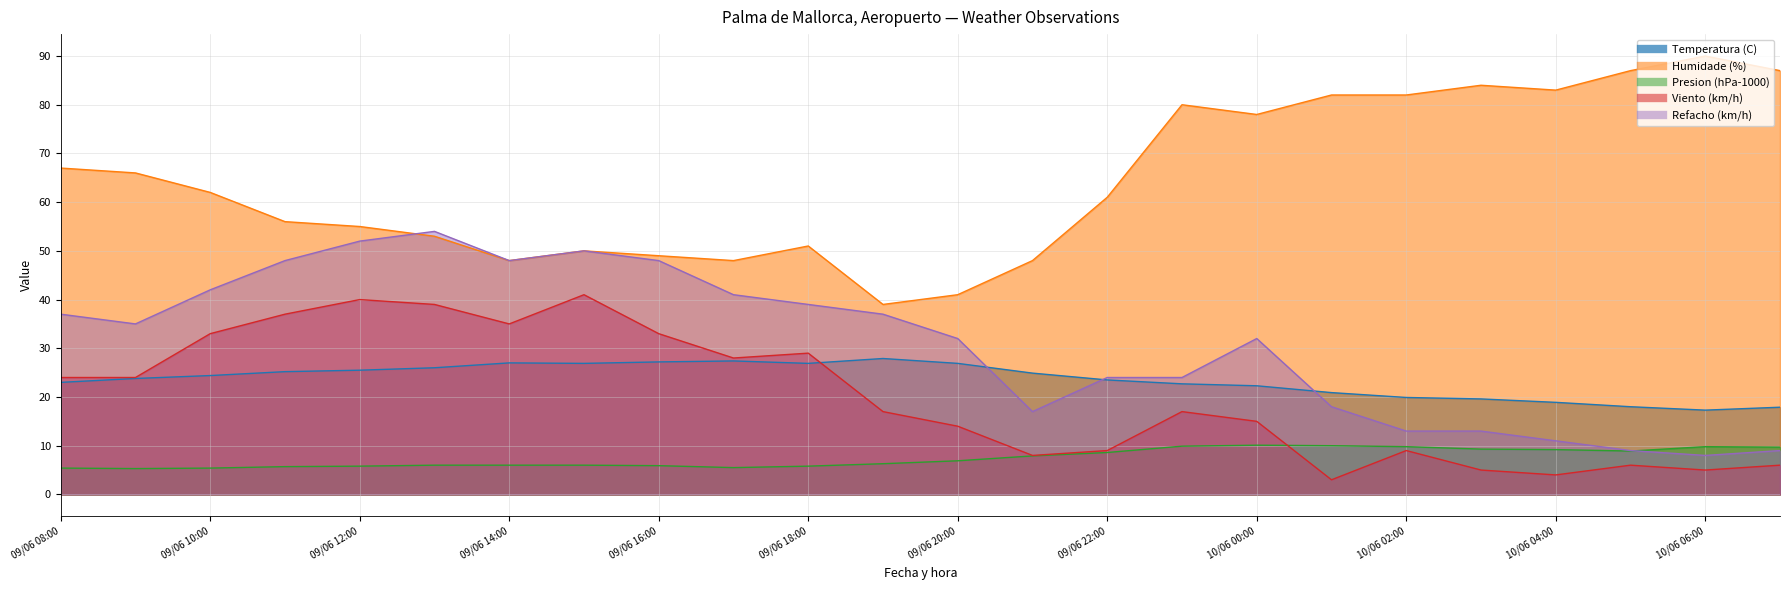

How many data points in Refacho (km/h) are above 35?

11